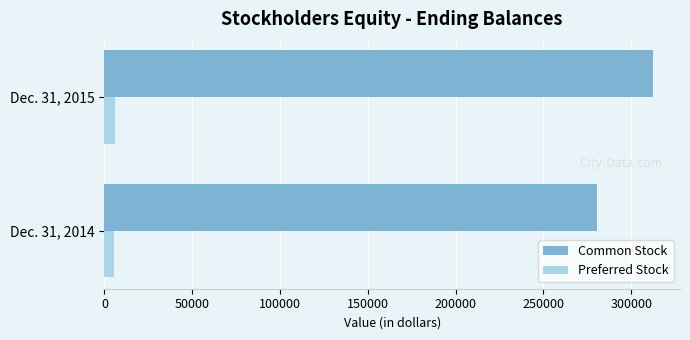

What are all the series names shown in the legend?

Common Stock, Preferred Stock